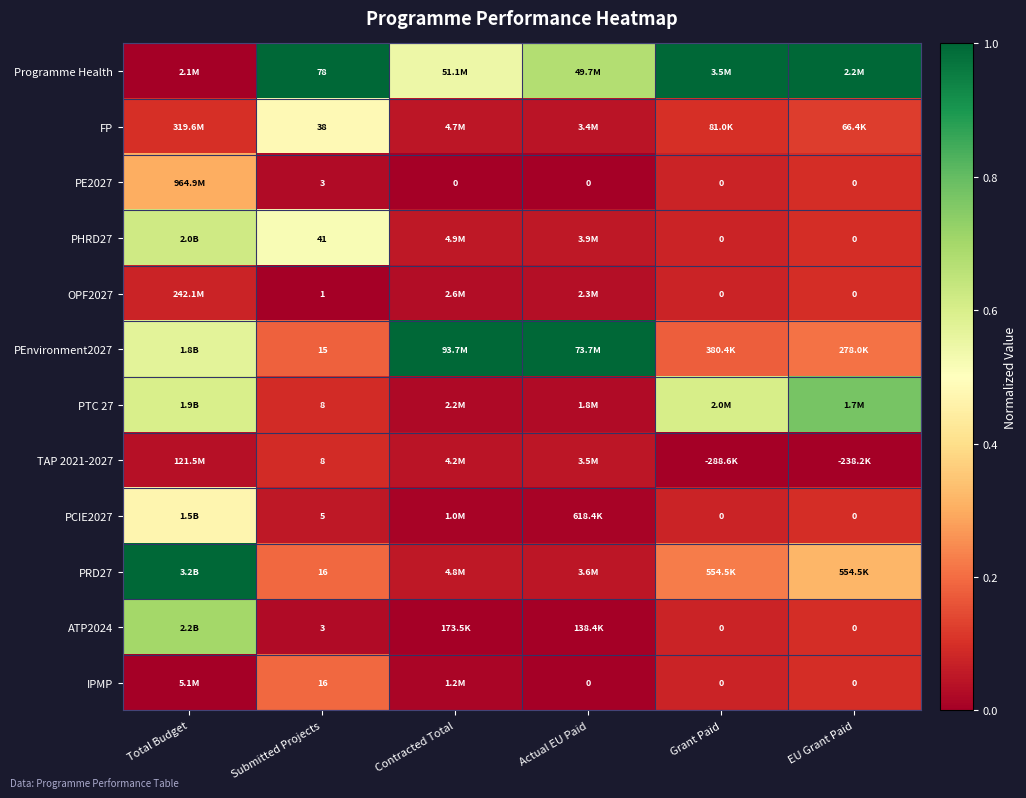

Between Total Budget and Submitted Projects, which series saw the biggest shift?

Programme Health